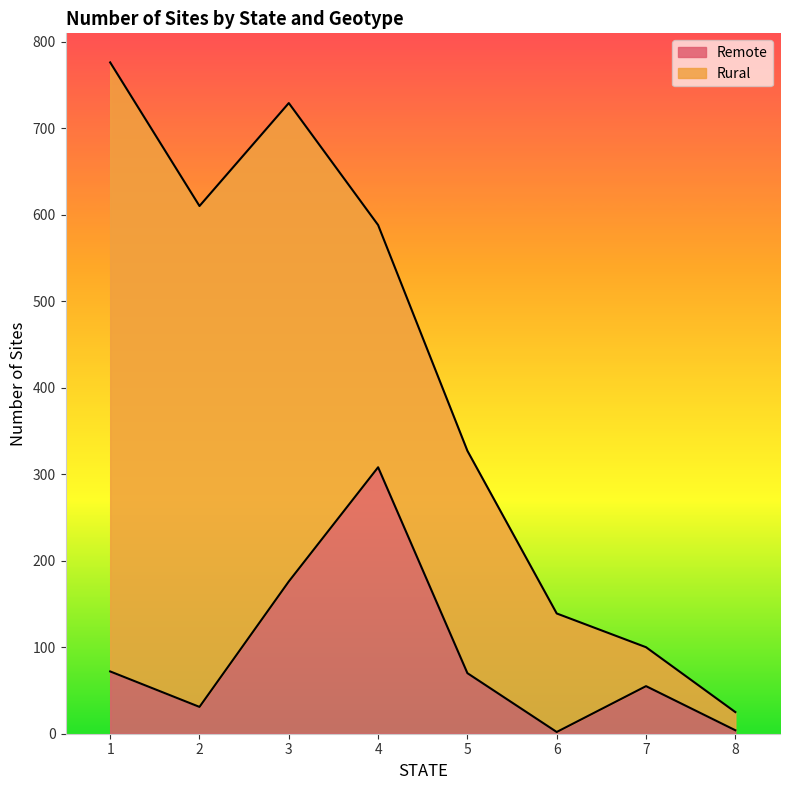

Rank the categories by value from lowest to highest.

6, 8, 2, 7, 5, 1, 3, 4